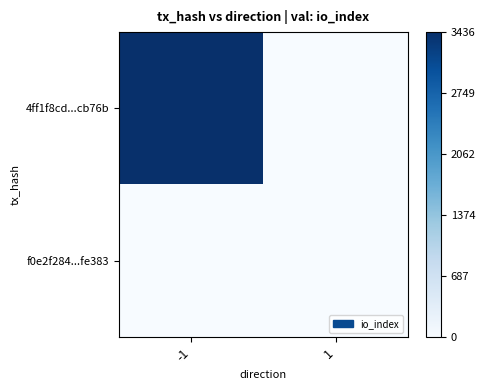

Reading right to left, extract all data points from this chart.

4ff1f8cd...cb76b: 1=0	-1=3436
f0e2f284...fe383: 1=0	-1=0